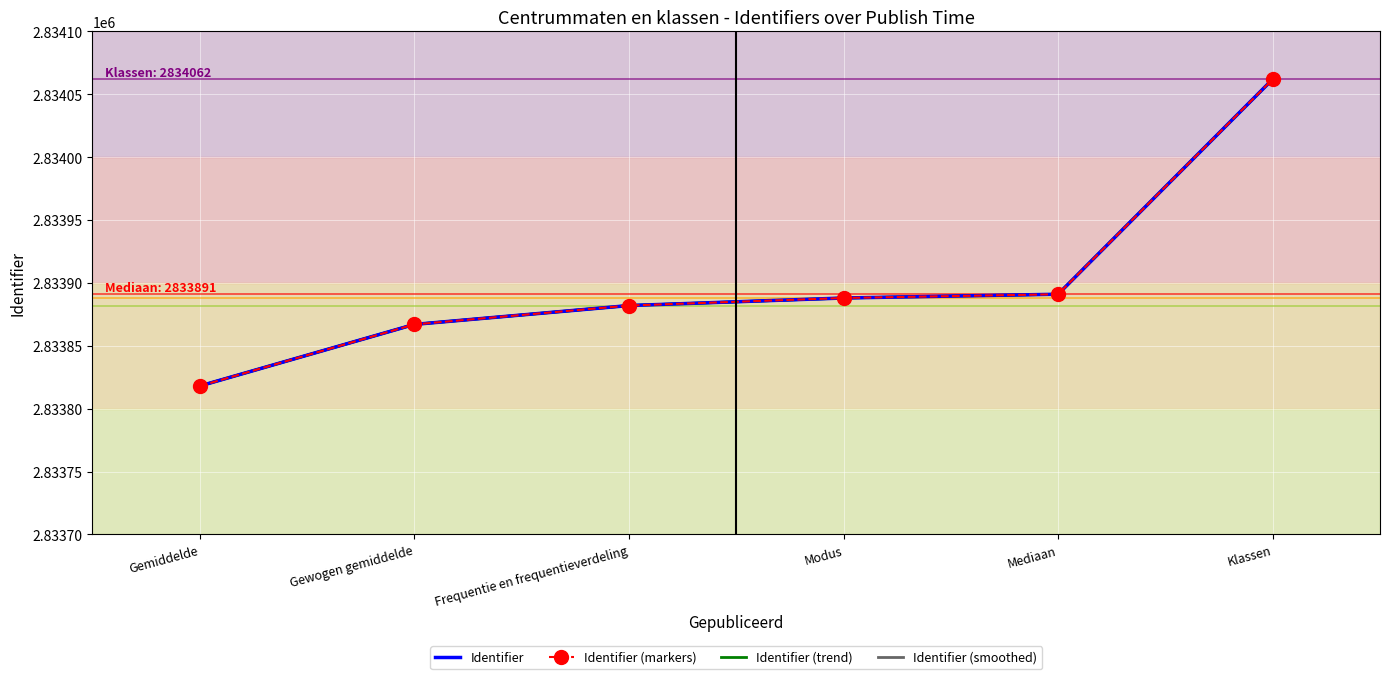

List the labels in order of value, largest first.

Klassen, Mediaan, Modus, Frequentie en frequentieverdeling, Gewogen gemiddelde, Gemiddelde